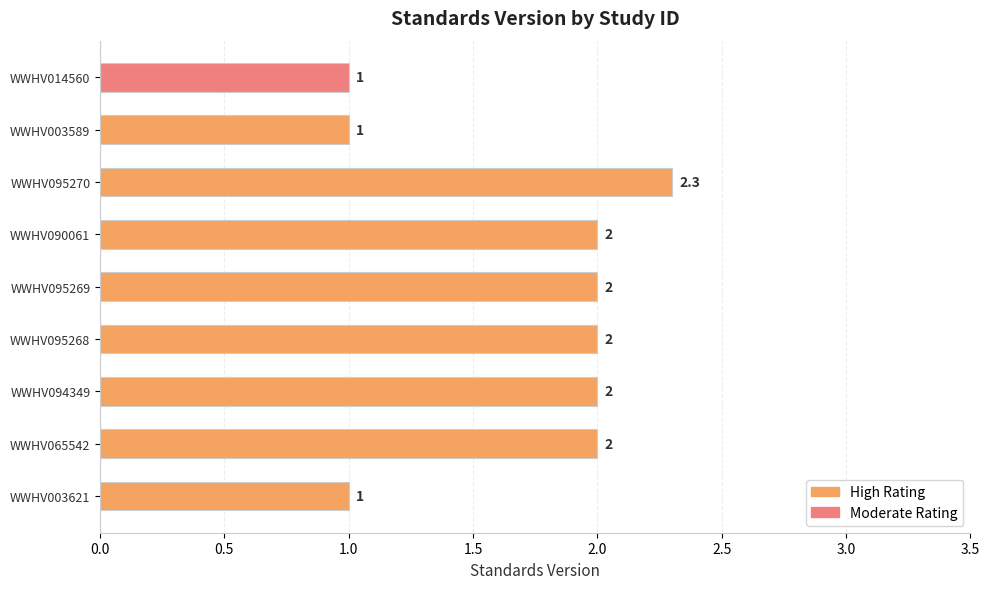

The chart shows a value of 2.3 at WWHV095270. True or false?

True